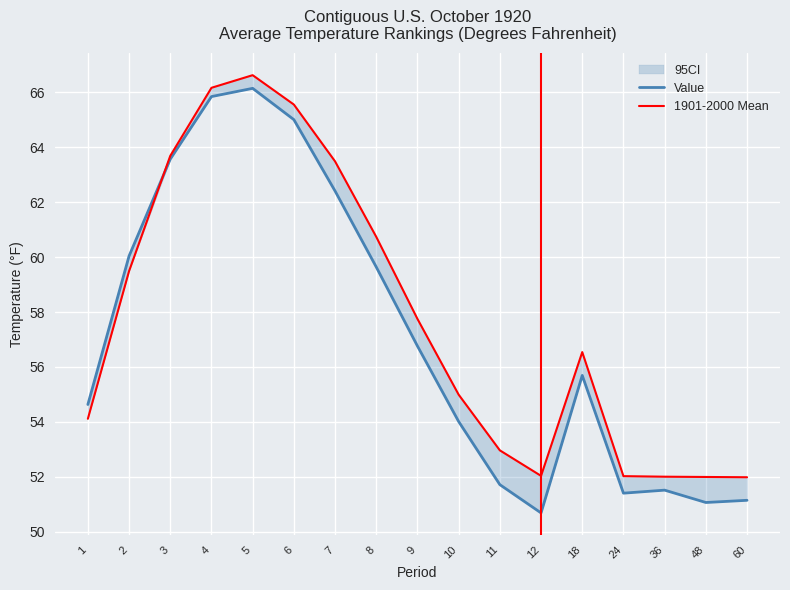

What is the value of the 1901-2000 Mean point at the 15th from the left?

52.0